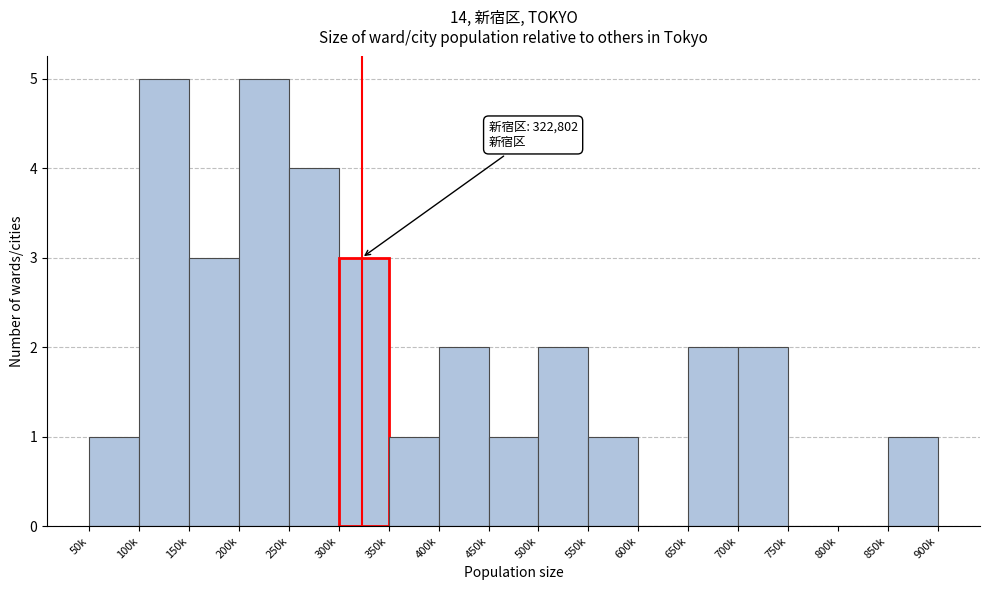

Reading right to left, list all the values displayed in this chart.

850k=1	800k=0	750k=0	700k=2	650k=2	600k=0	550k=1	500k=2	450k=1	400k=2	350k=1	300k=3	250k=4	200k=5	150k=3	100k=5	50k=1